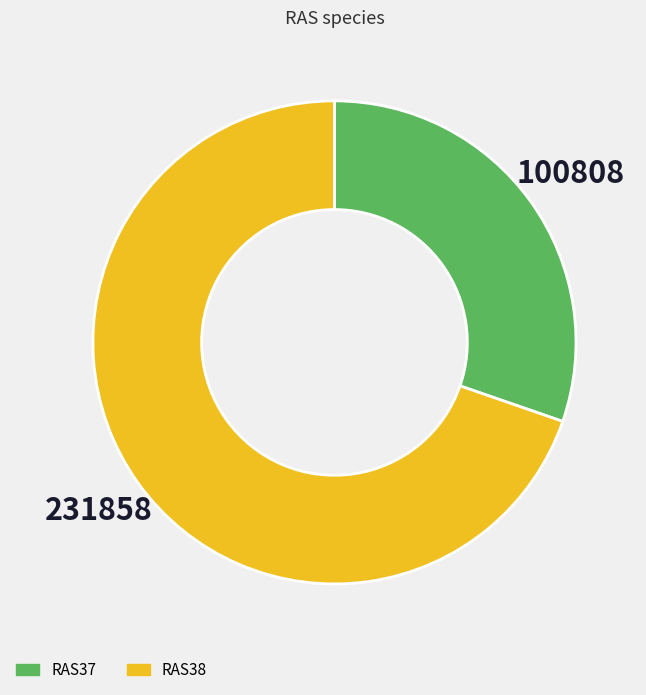

Which has a higher value, RAS37 or RAS38?

RAS38